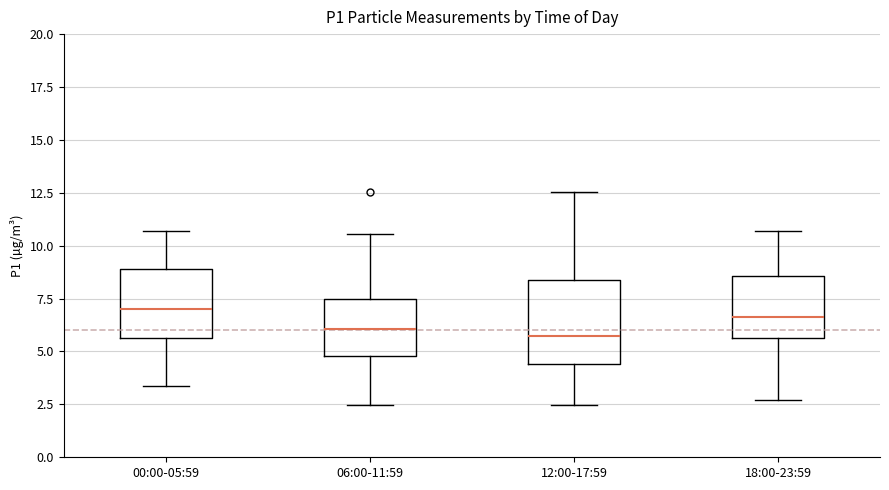

Reading left to right, transcribe this box plot: for each box, give where its median line is, the range the box spans, and where its two whiskers end, as read against the y-axis. The values are not printed on the chart, so give them approximately, as read against the axis.

00:00-05:59: median 7.0, box 5.5 to 9.0, whiskers 3.5 to 10.5
06:00-11:59: median 6.0, box 5.0 to 7.5, whiskers 2.5 to 10.5
12:00-17:59: median 5.5, box 4.5 to 8.5, whiskers 2.5 to 12.5
18:00-23:59: median 6.5, box 5.5 to 8.5, whiskers 2.5 to 10.5